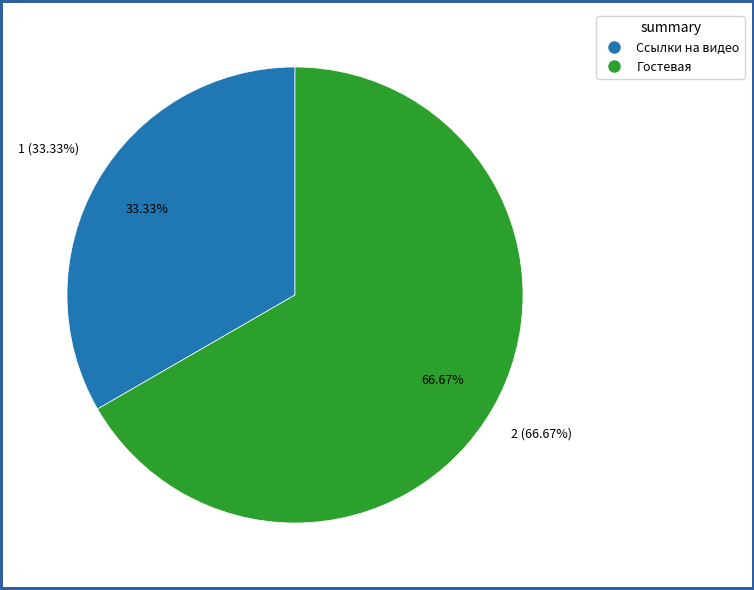

True or false: Ссылки на видео accounts for 41% of the total.

False